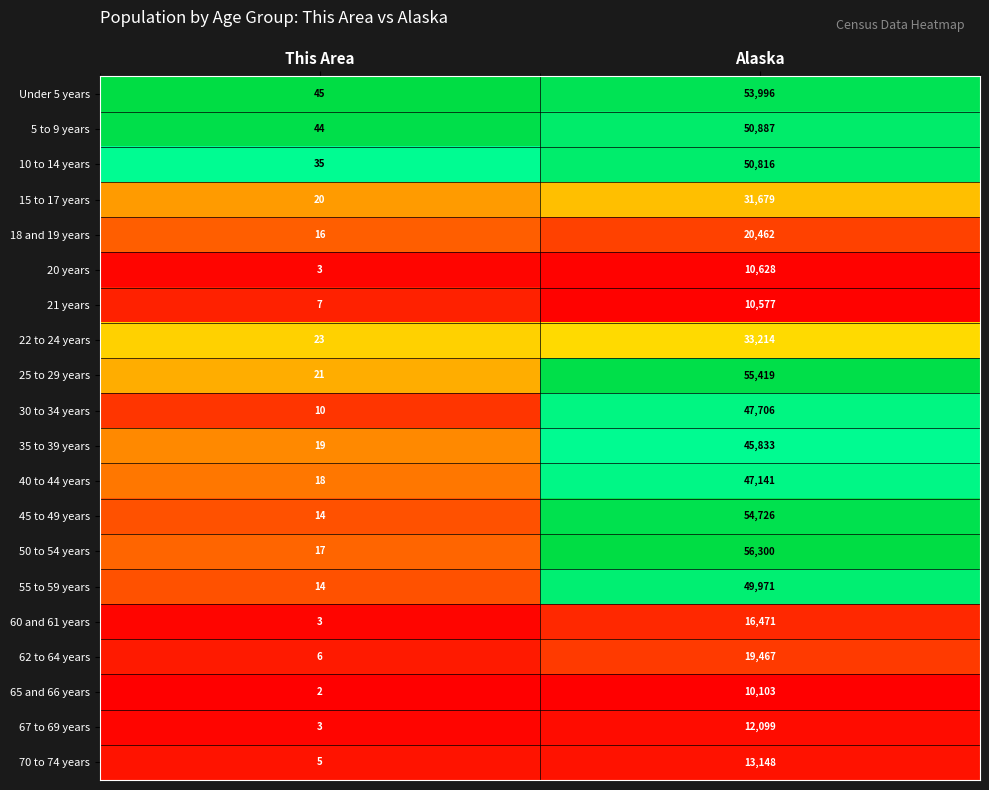

What is the spread (max minus min) of values at Alaska?

46197